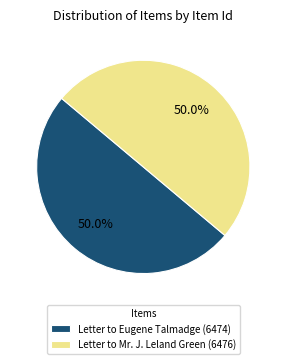

True or false: Letter to Mr. J. Leland Green (6476) accounts for 39% of the total.

False